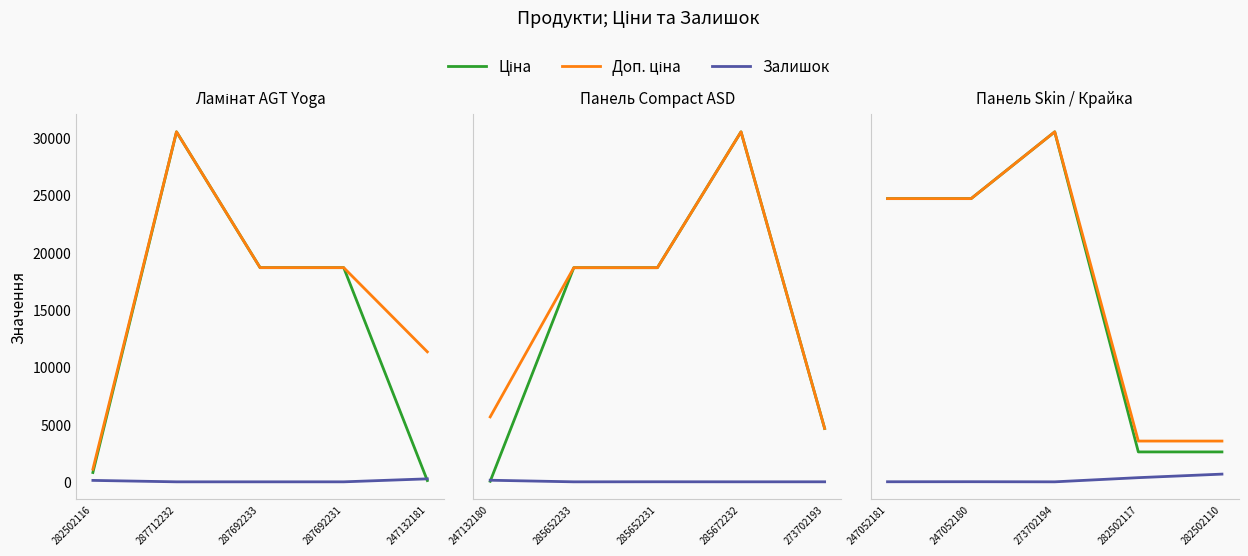

True or false: Доп. ціна and Залишок intersect in this chart.

False